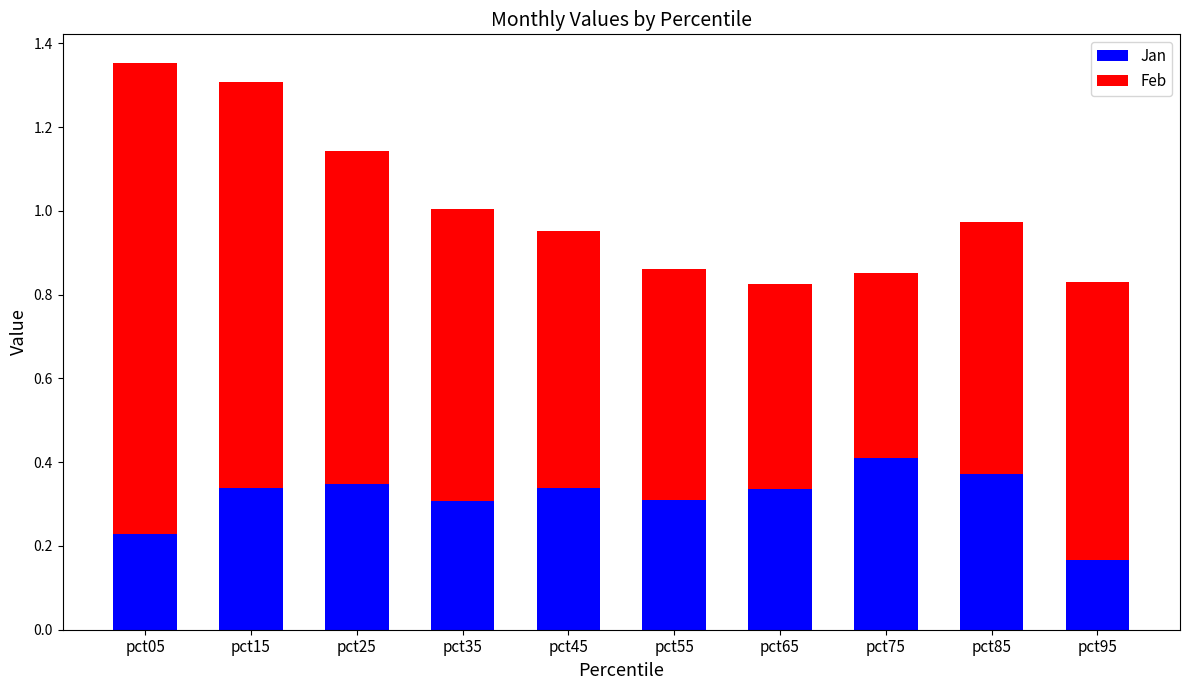

The Jan series shows 0.3 at pct95. True or false?

False